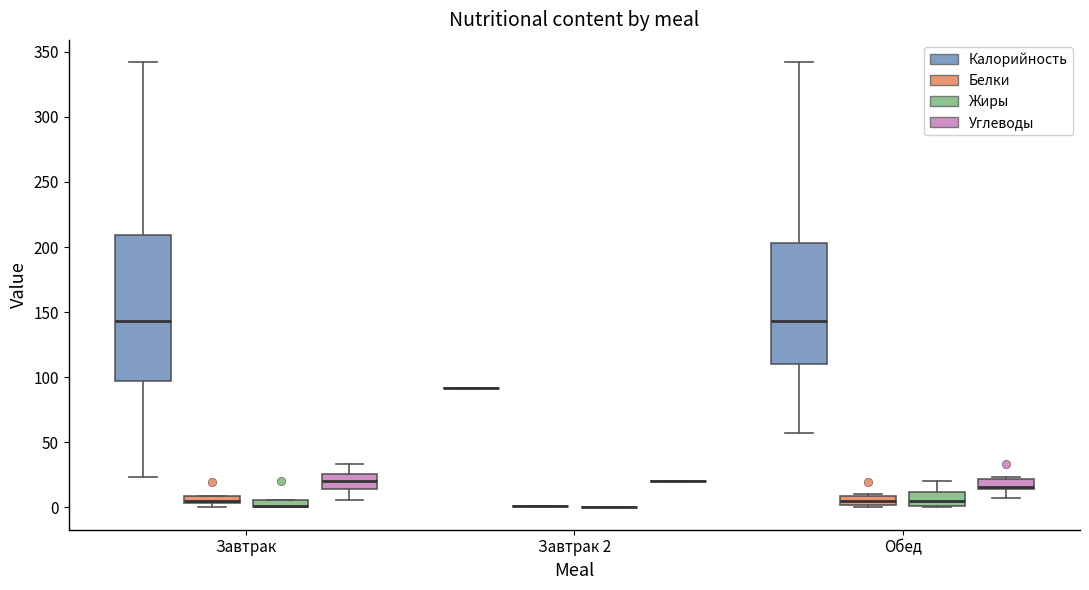

Where is the lower edge of the box for Завтрак (Жиры) on the y-axis? The values are not printed on the chart, so give them approximately, as read against the axis.

0